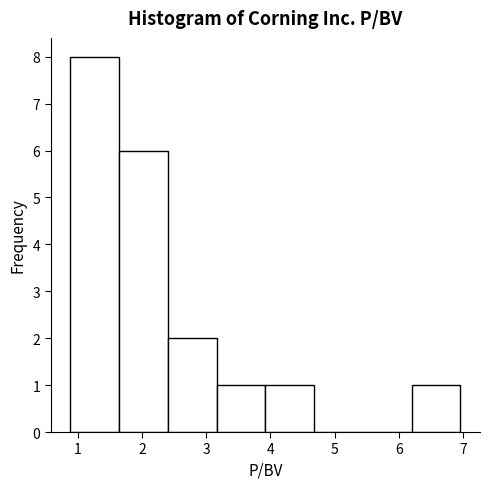

How tall is the bar that spans 3.16 to 3.92 on the x-axis? Neither the bar edges nor the heights are printed on the chart, so give them approximately, as read against the axes.

1